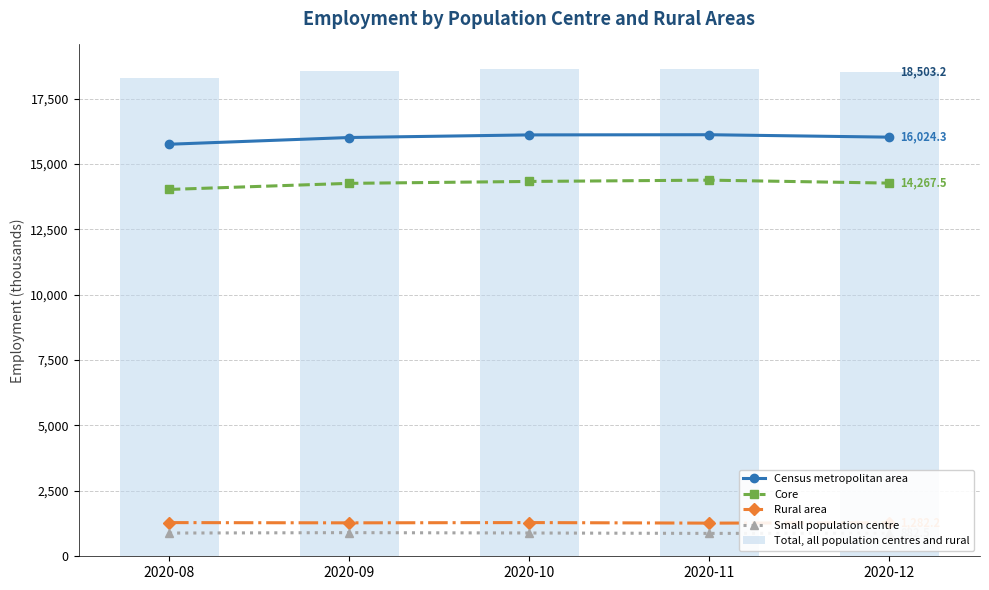

What is the sum of all Small population centre values?

4439.0